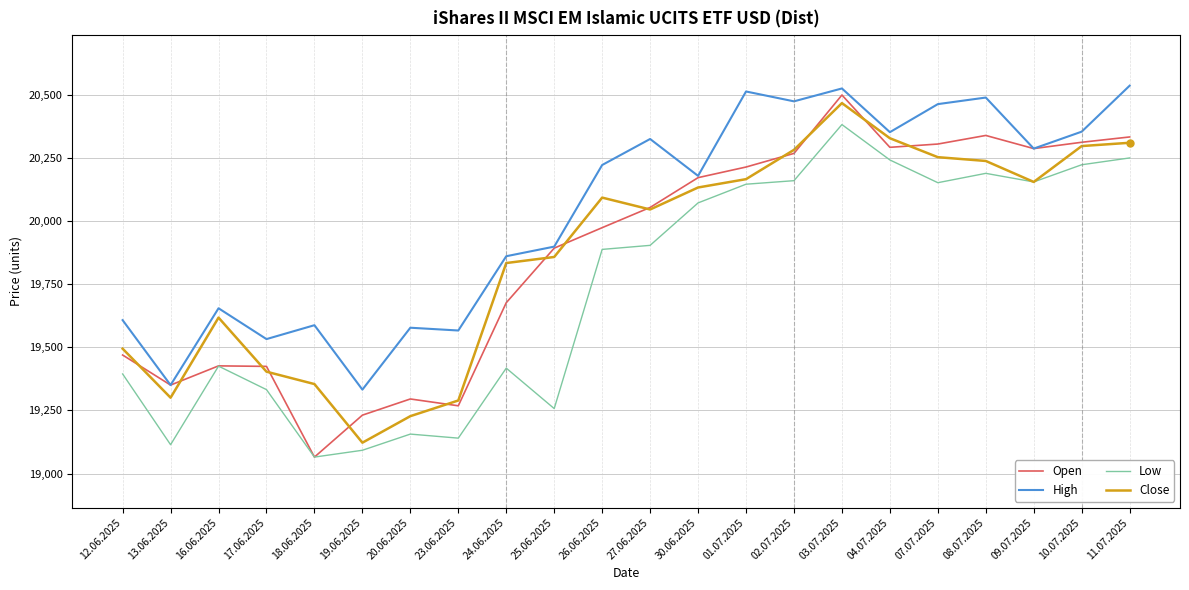

True or false: Low and High intersect in this chart.

False